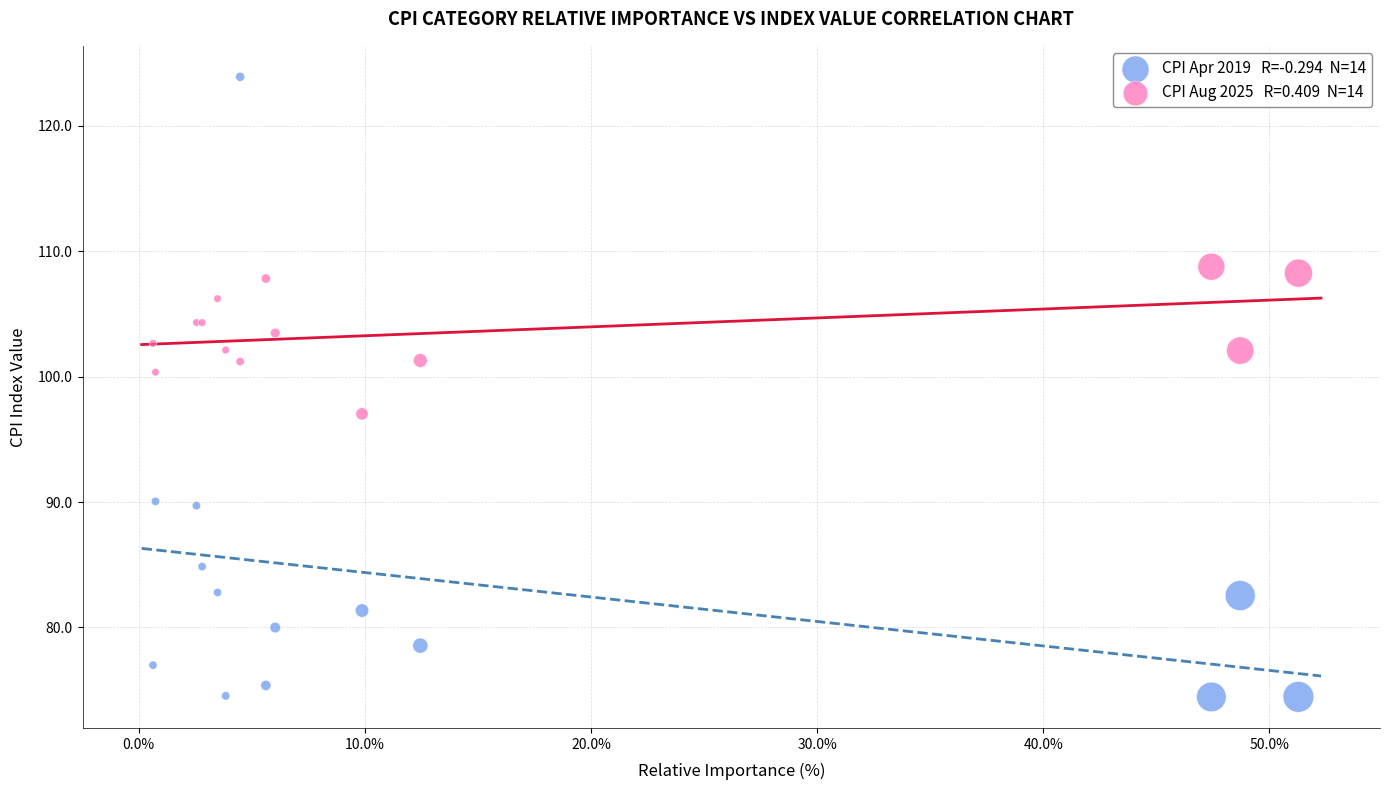

Across all series, what Y value is closest to 99?

100.4